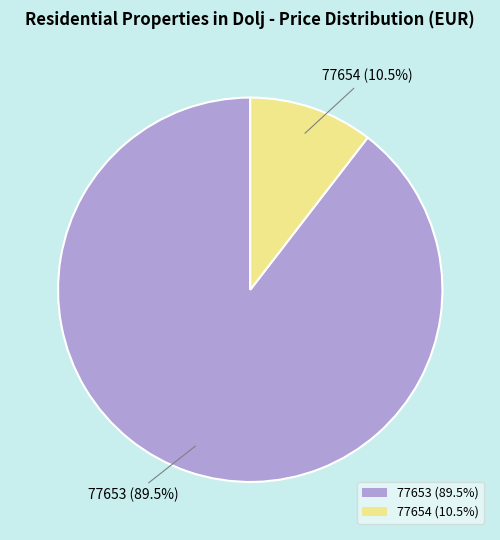

True or false: 77653 accounts for 76% of the total.

False